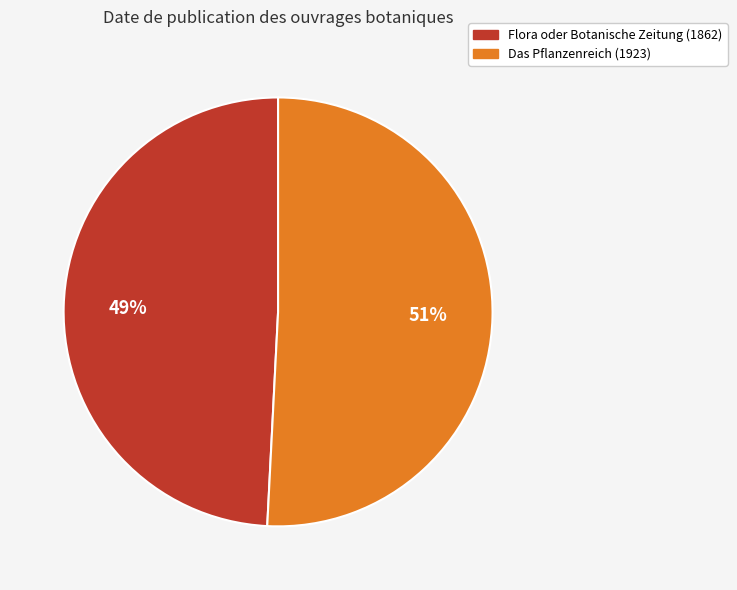

Count the number of slices in the pie.

2